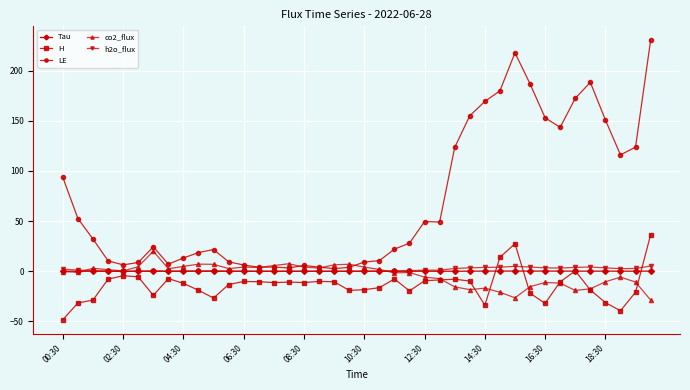

Which series has the widest spread of values?

LE